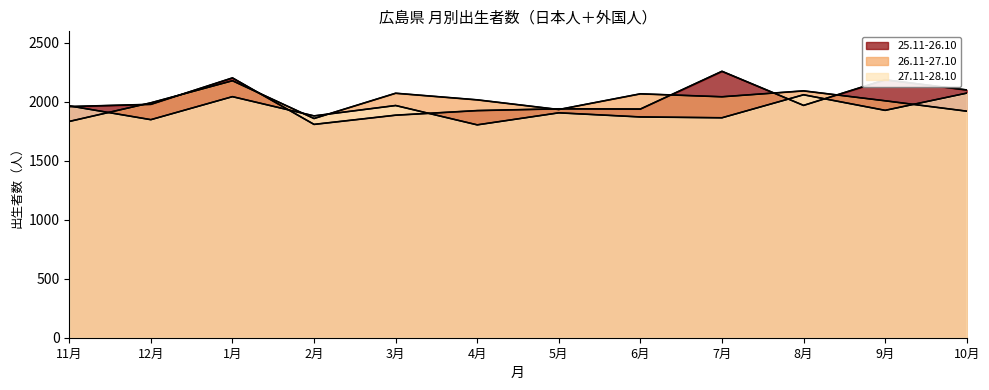

Where do 27.11-28.10 and 25.11-26.10 first cross each other?

11月 and 12月